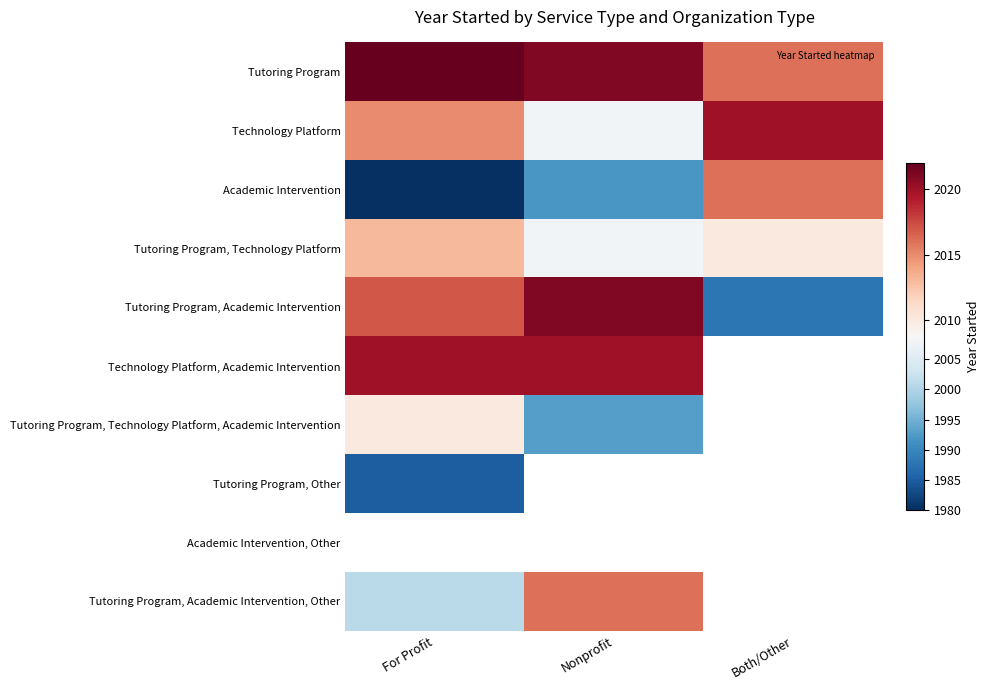

What is the minimum value for Tutoring Program, Technology Platform?

2008.0